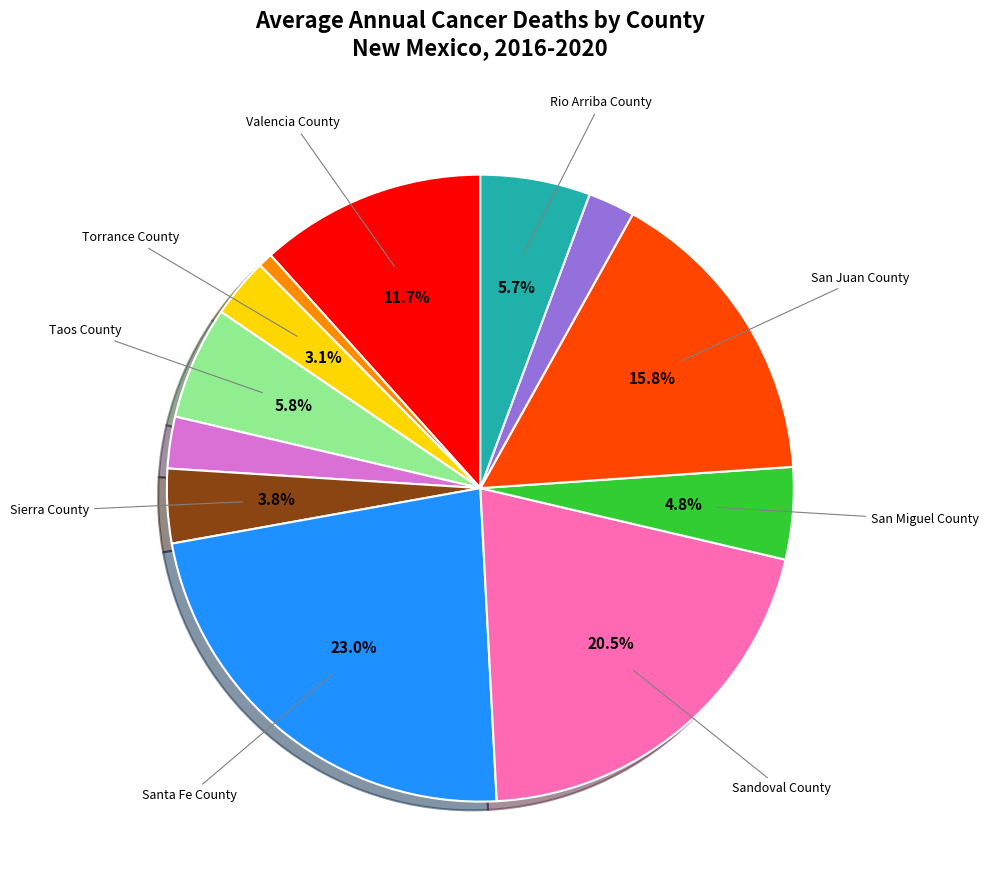

Is there a majority slice in this chart?

No